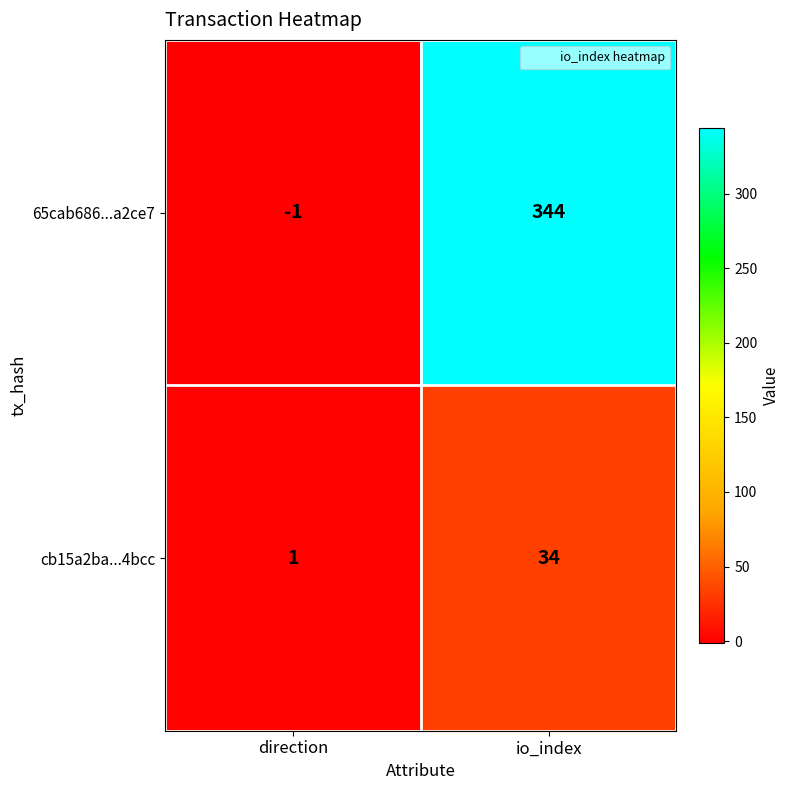

Where is 65cab686...a2ce7 nearest to the value 171?

direction